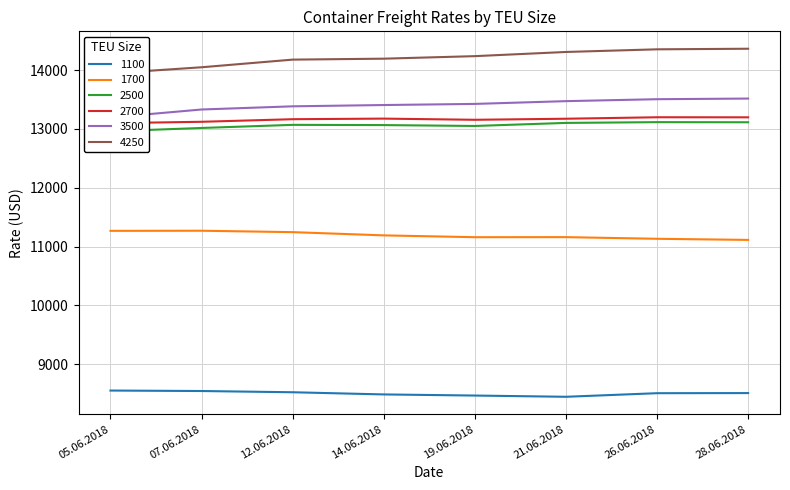

What is the difference between the highest and lowest values at 05.06.2018?

5392